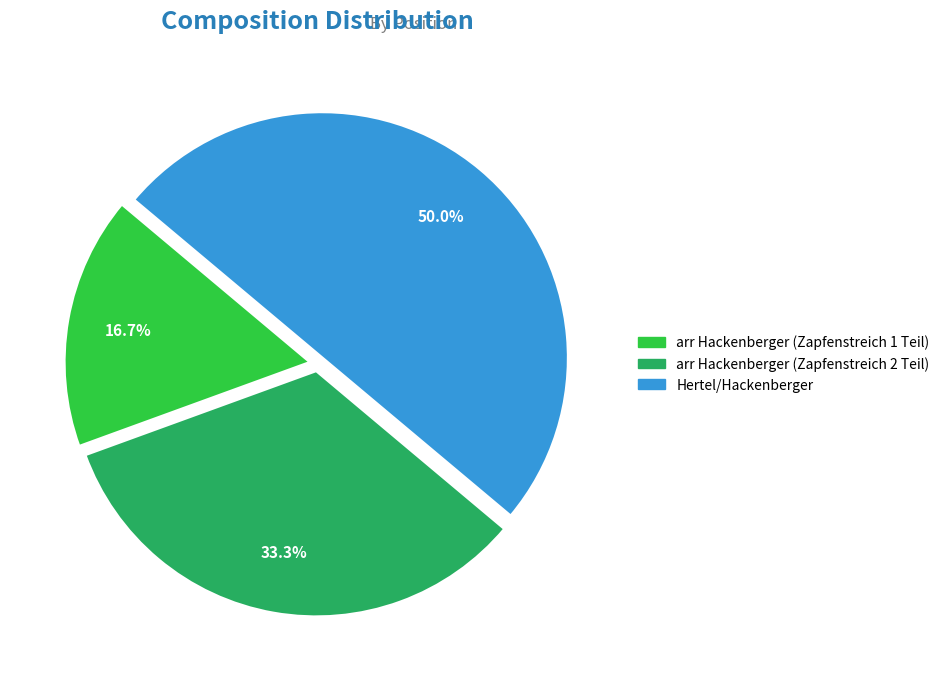

Which category has the smallest portion of the pie?

arr Hackenberger (Zapfenstreich 1 Teil)